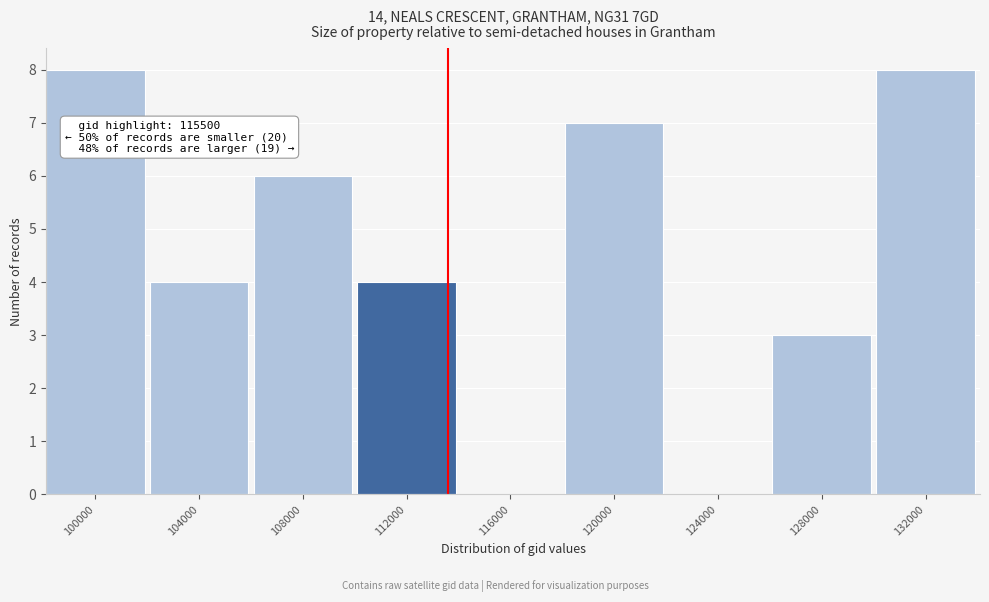

Reading left to right, list all the values displayed in this chart.

100000=8	104000=4	108000=6	112000=4	116000=0	120000=7	124000=0	128000=3	132000=8